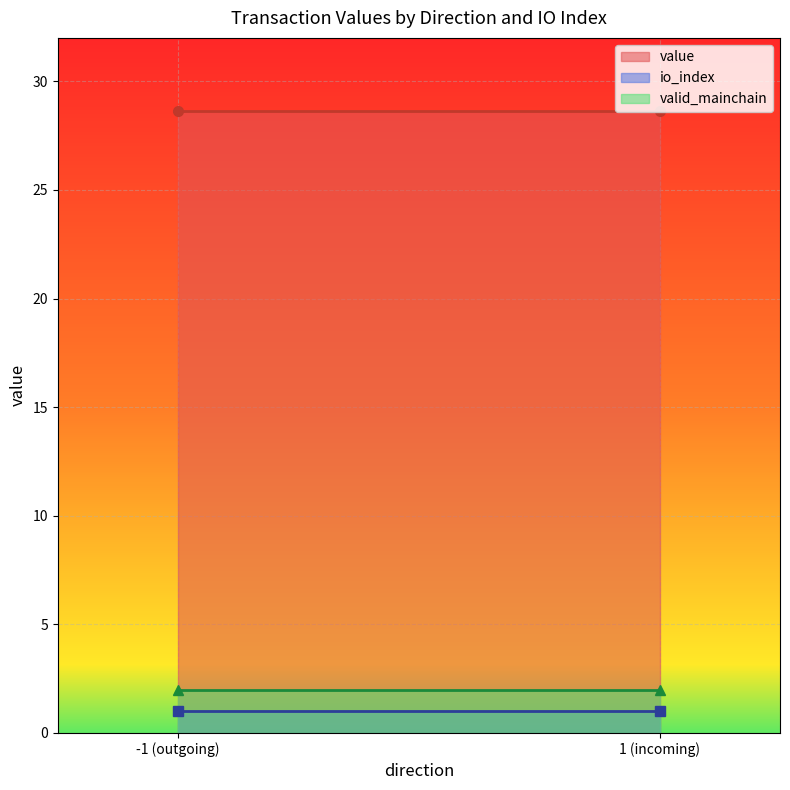

What is the maximum value shown in the chart?

28.7